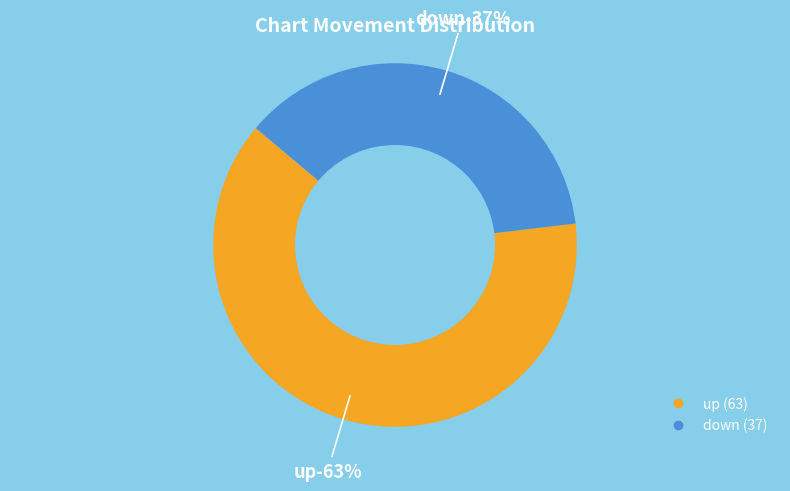

True or false: down accounts for 37% of the total.

True